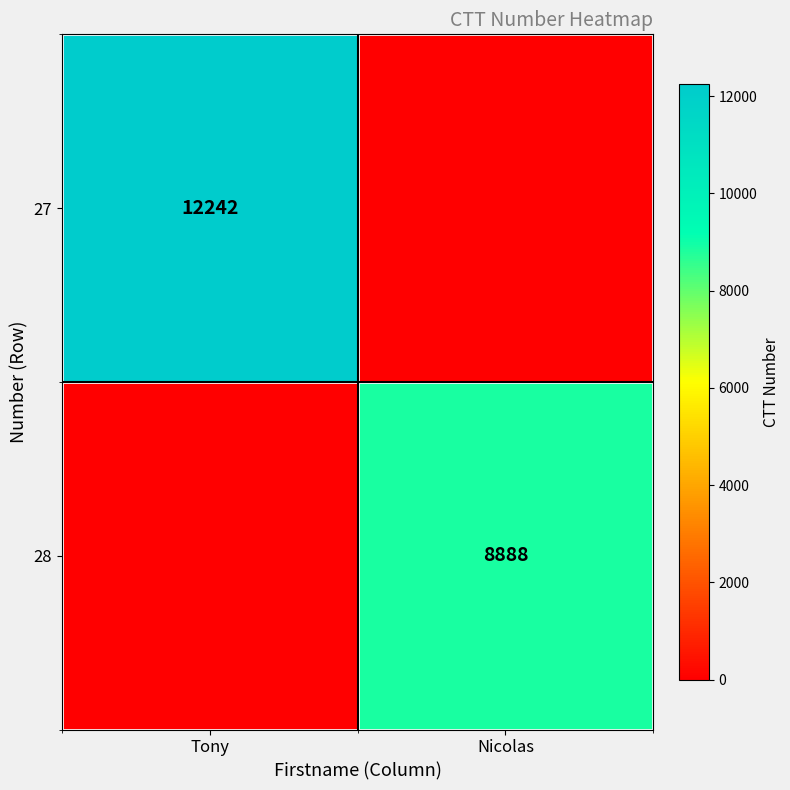

Is it true that 27 equals 16922 at Tony?

False